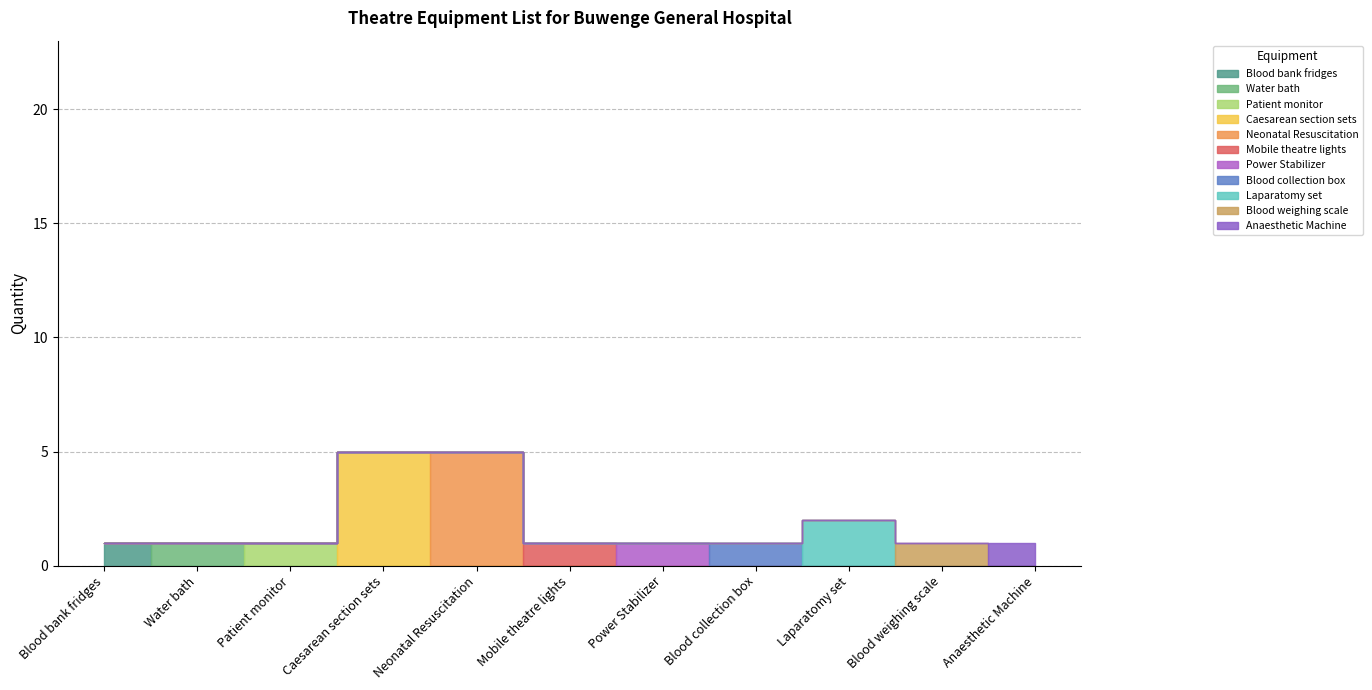

How many lines are shown in the chart?

1